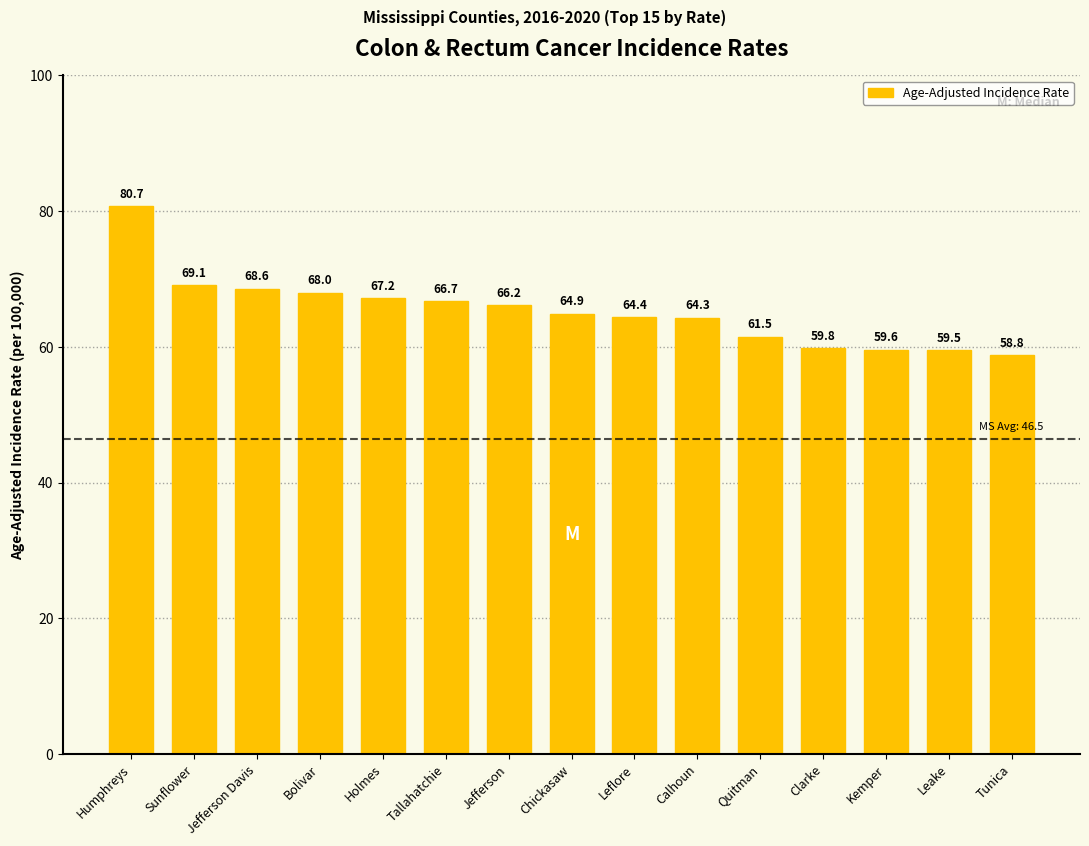

How many bars are there in total?

15